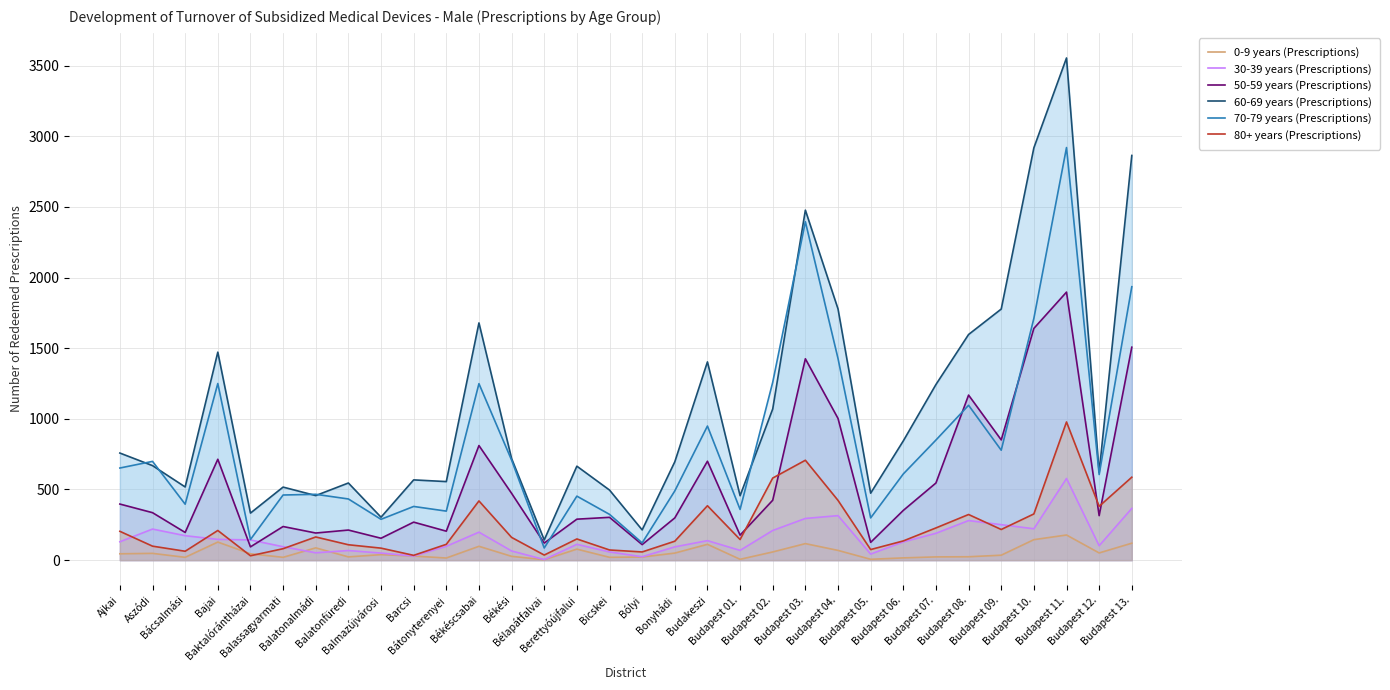

True or false: 70-79 years (Prescriptions) has more than 2 interior local peaks.

True